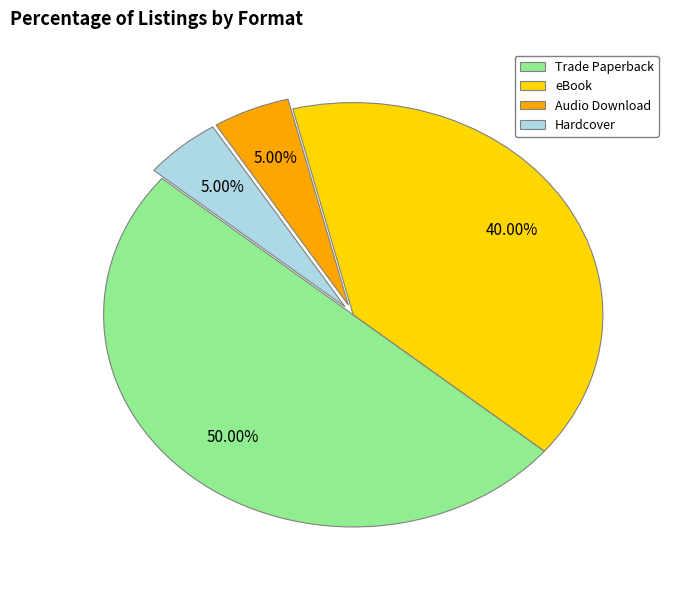

Does eBook represent more than half of the total?

No